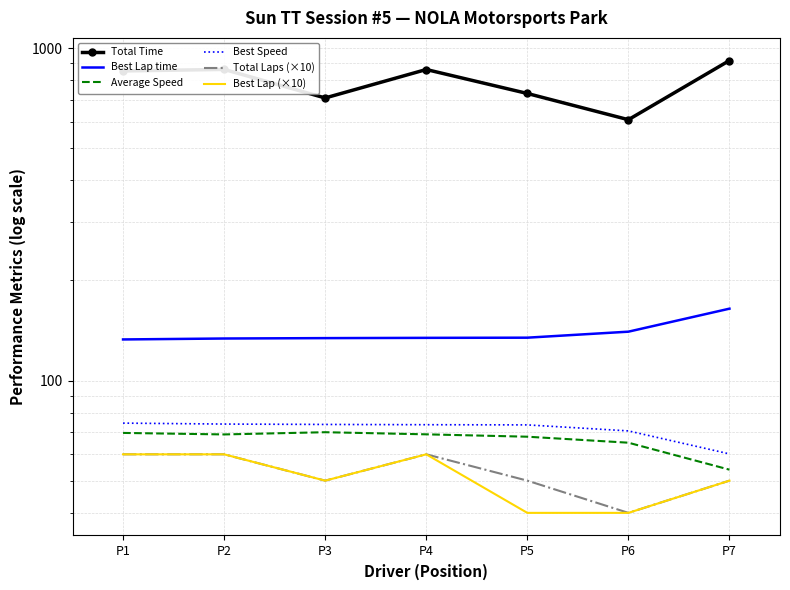

Between P4 and P7, which is larger?

P7